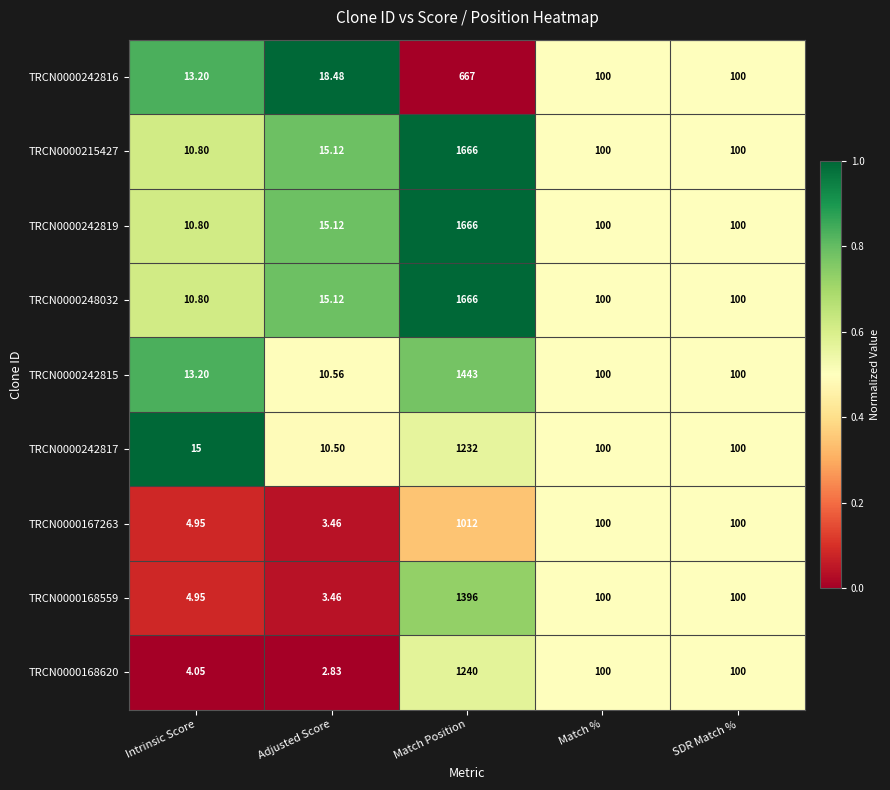

Which category has the lowest value in the TRCN0000242819 series?

Intrinsic Score